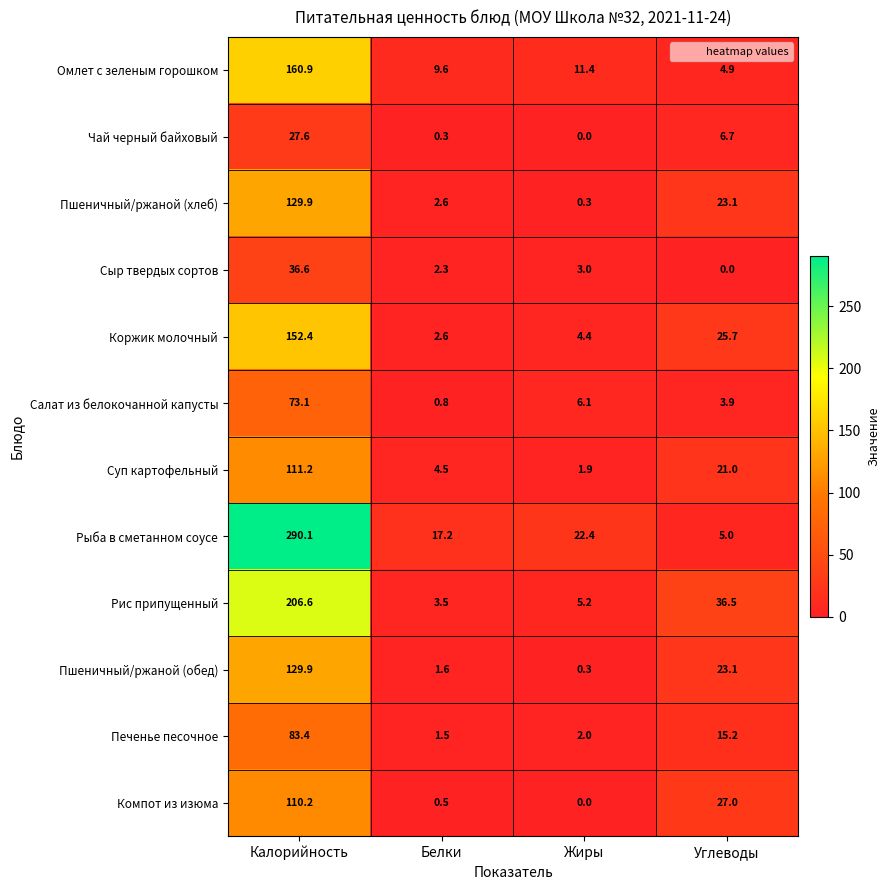

What value does the Рыба в сметанном соусе series have at Углеводы?

5.0